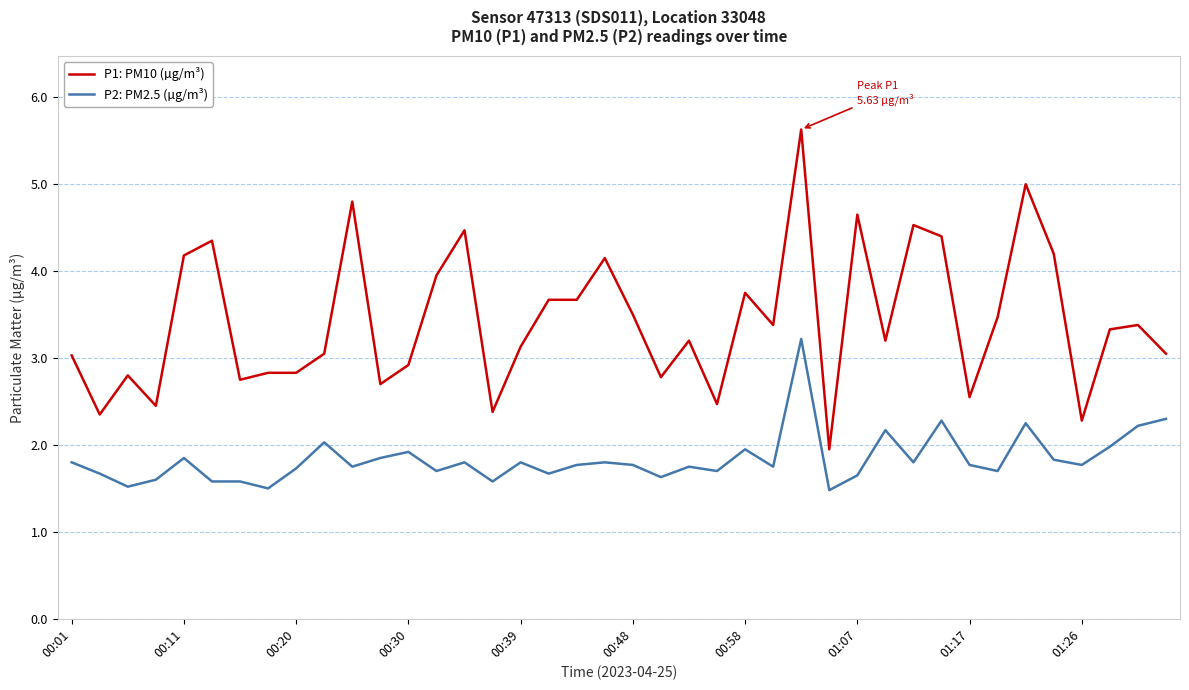

How many lines are shown in the chart?

2